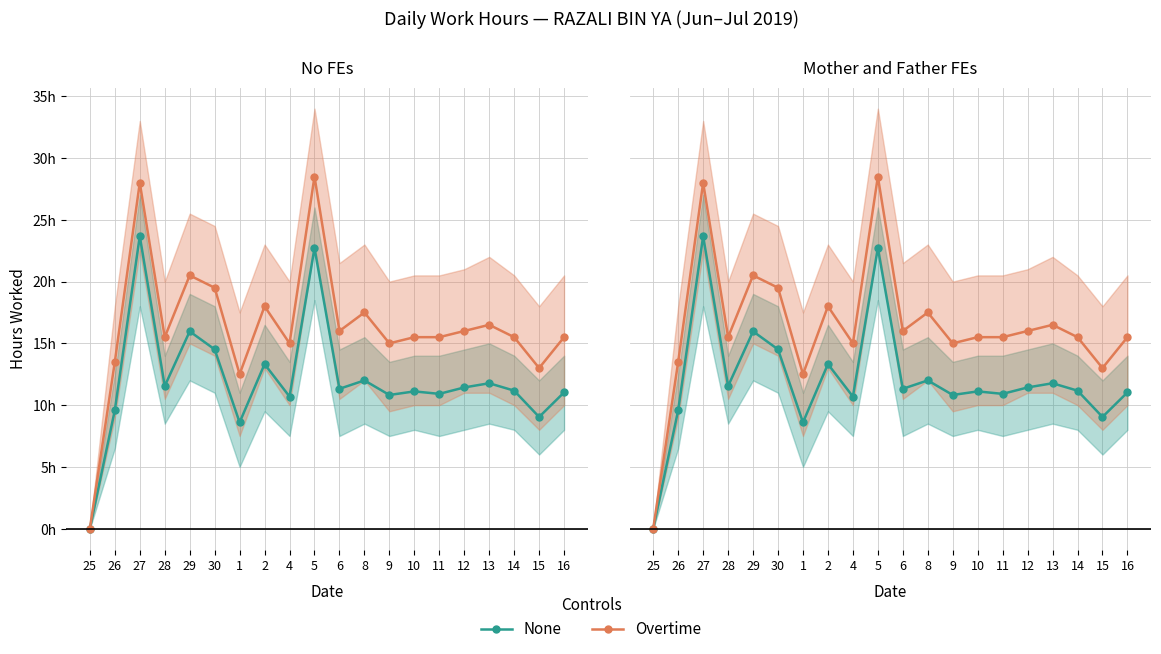

What is the difference between the maximum and minimum values in the None series?

23.7